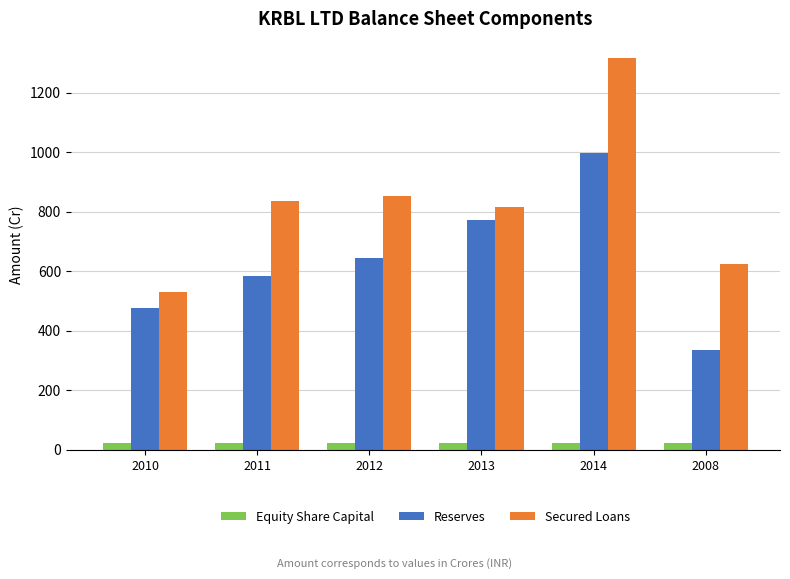

Which series has the largest total across all categories?

Secured Loans